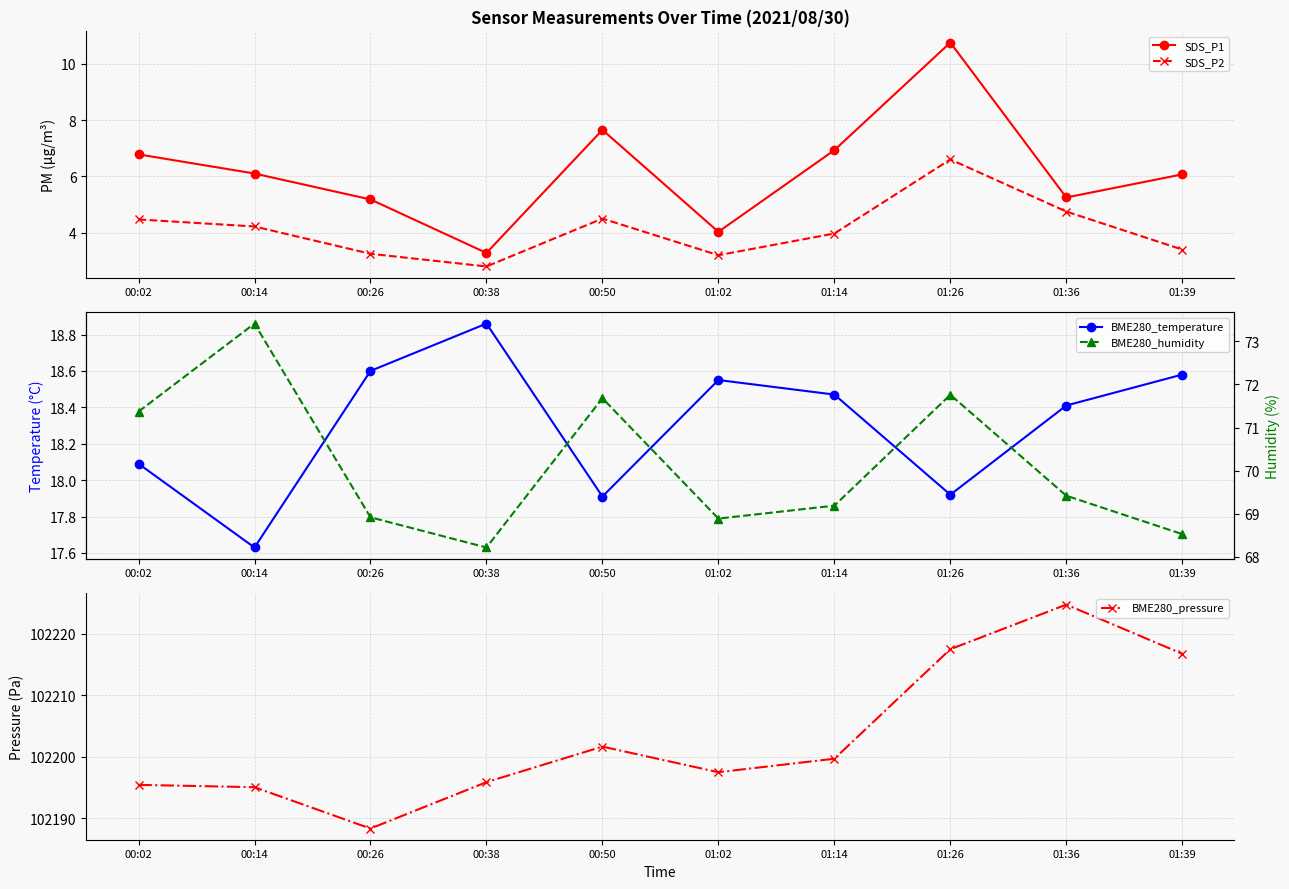

True or false: BME280_humidity has more than 0 points higher than both neighbors.

True